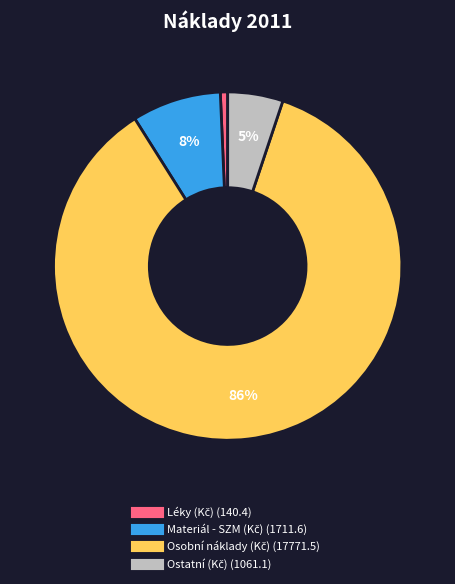

Is there any slice that represents more than half of the pie?

Yes